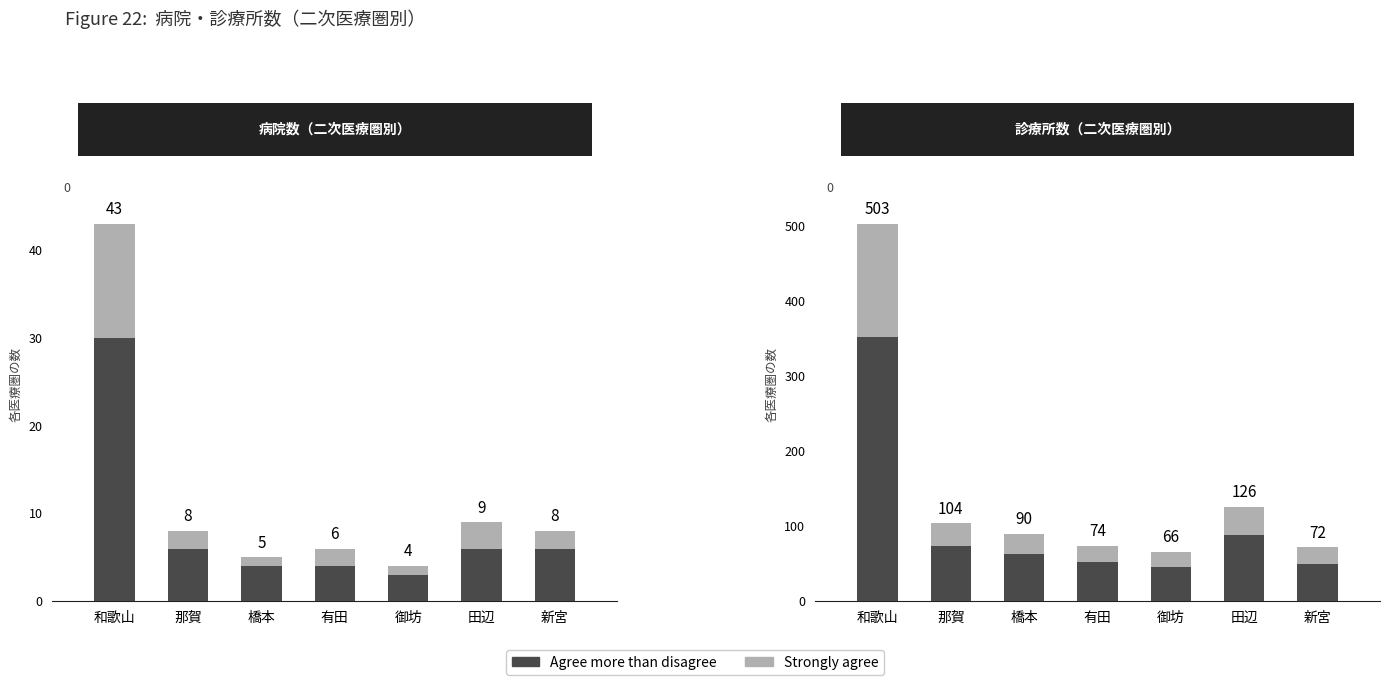

What is the maximum value shown in the chart?

352